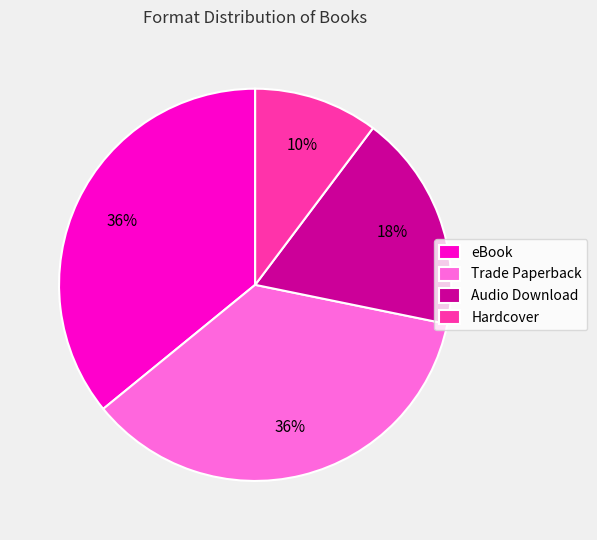

Which slice is the smallest?

Hardcover